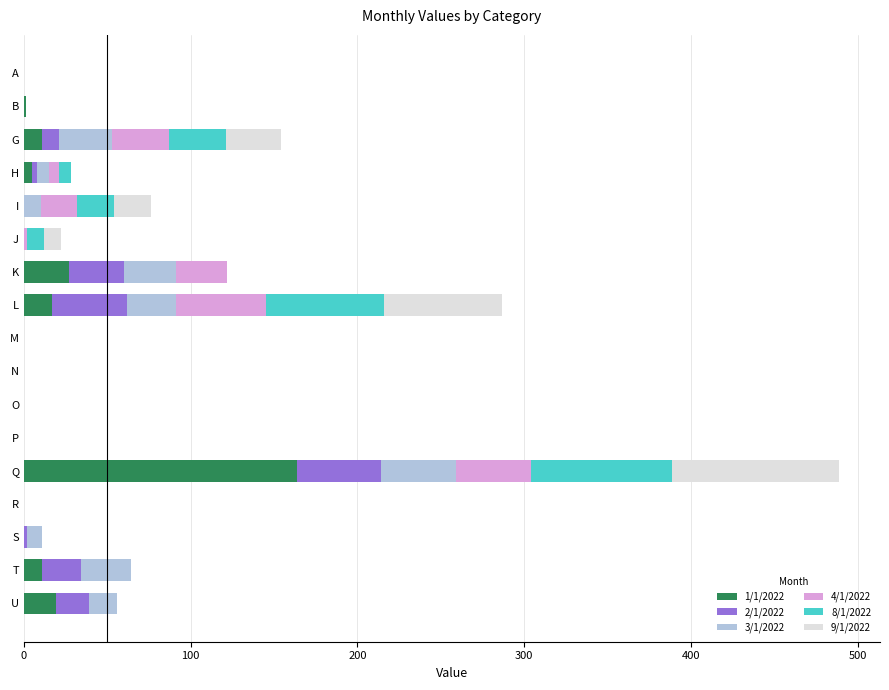

Which category has the highest value in the 1/1/2022 series?

Q